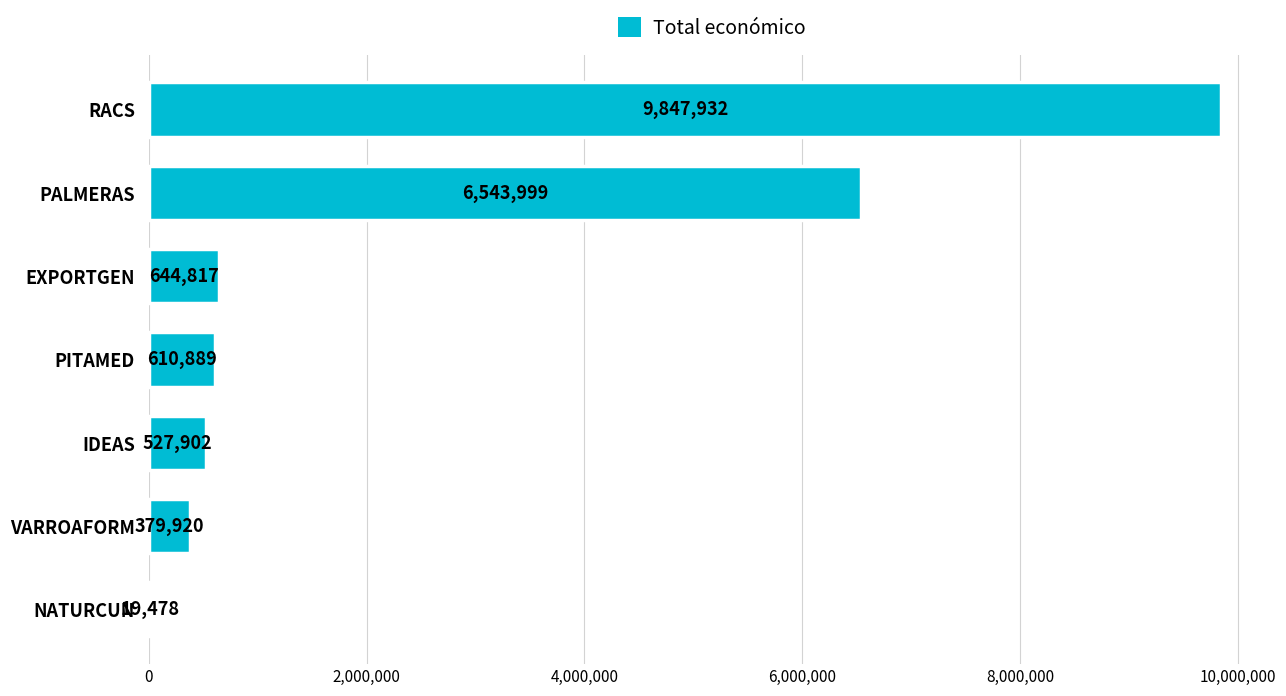

What is the average value?

2653562